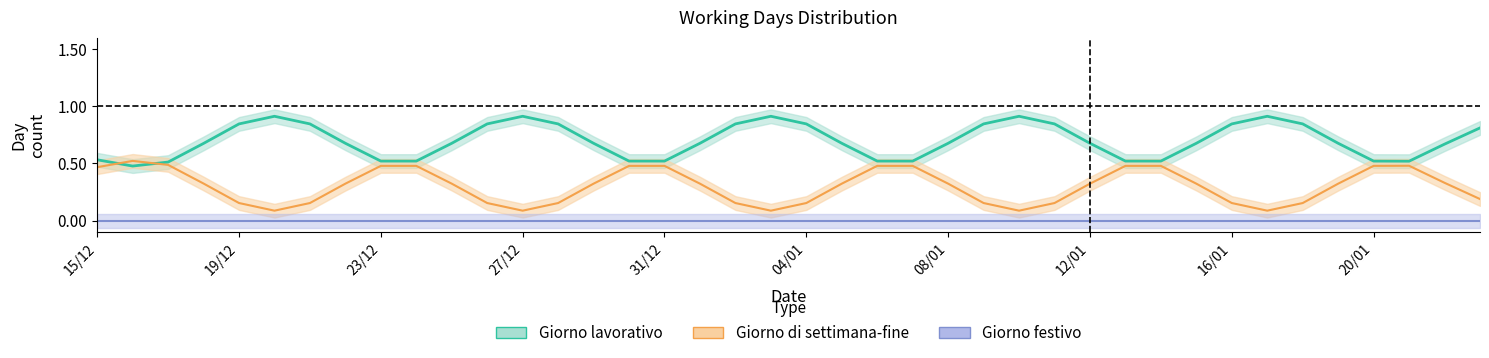

Which series has the largest total across all categories?

Giorno lavorativo